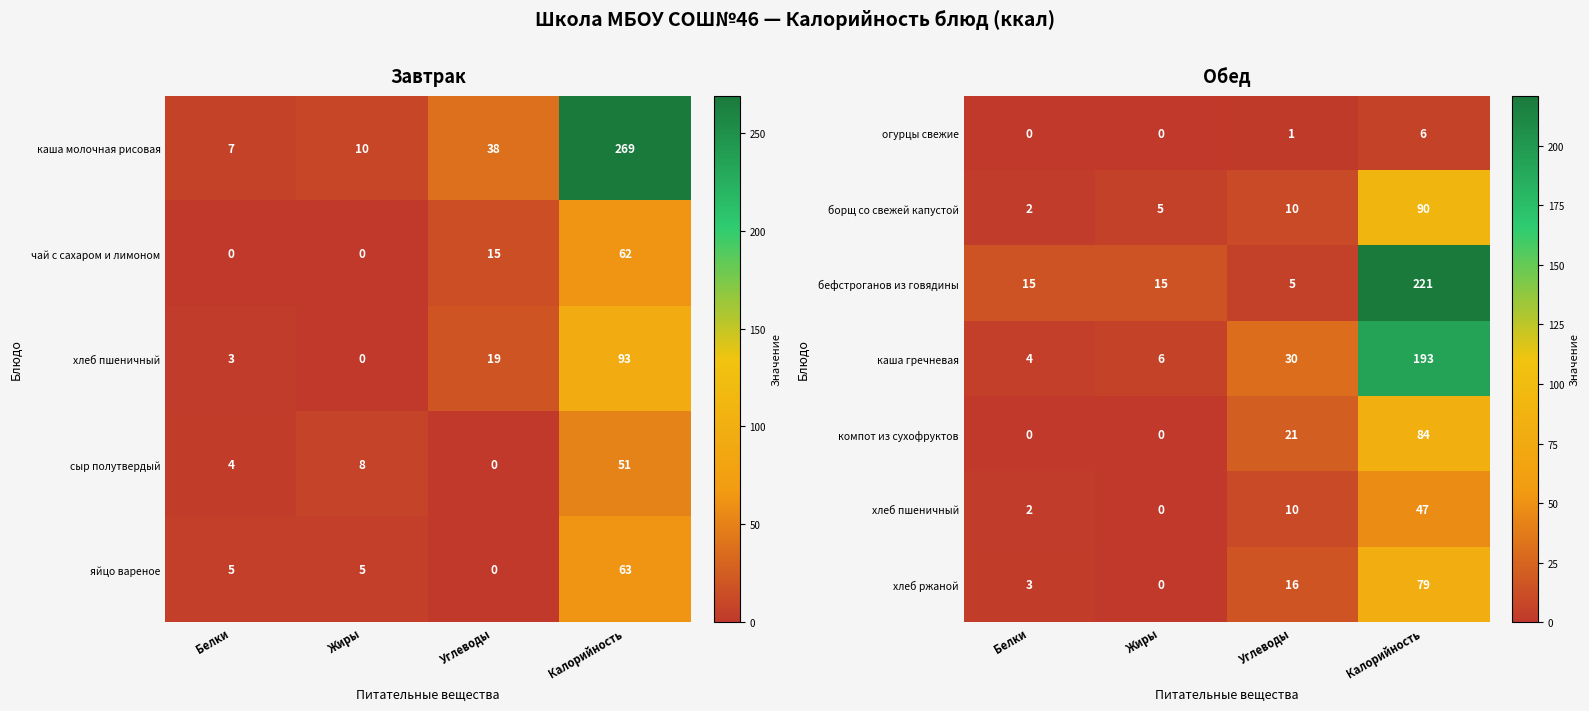

What is the difference between the highest and lowest values at Углеводы?

29